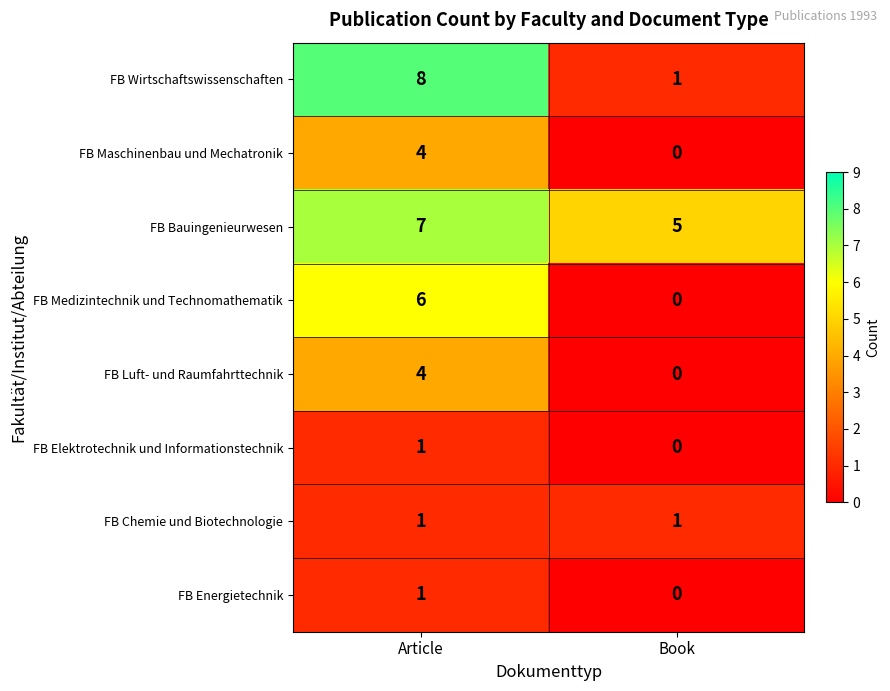

Reading left to right, transcribe all the data shown in this chart.

FB Wirtschaftswissenschaften: 8	1
FB Maschinenbau und Mechatronik: 4	0
FB Bauingenieurwesen: 7	5
FB Medizintechnik und Technomathematik: 6	0
FB Luft- und Raumfahrttechnik: 4	0
FB Elektrotechnik und Informationstechnik: 1	0
FB Chemie und Biotechnologie: 1	1
FB Energietechnik: 1	0